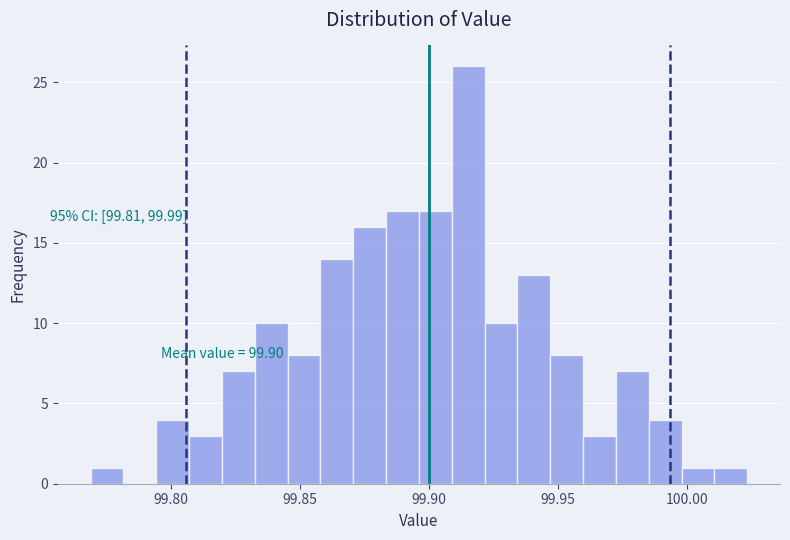

Around what value on the x-axis is the tallest bar? Give the approximate position of its centre, as read against the axis.

99.915